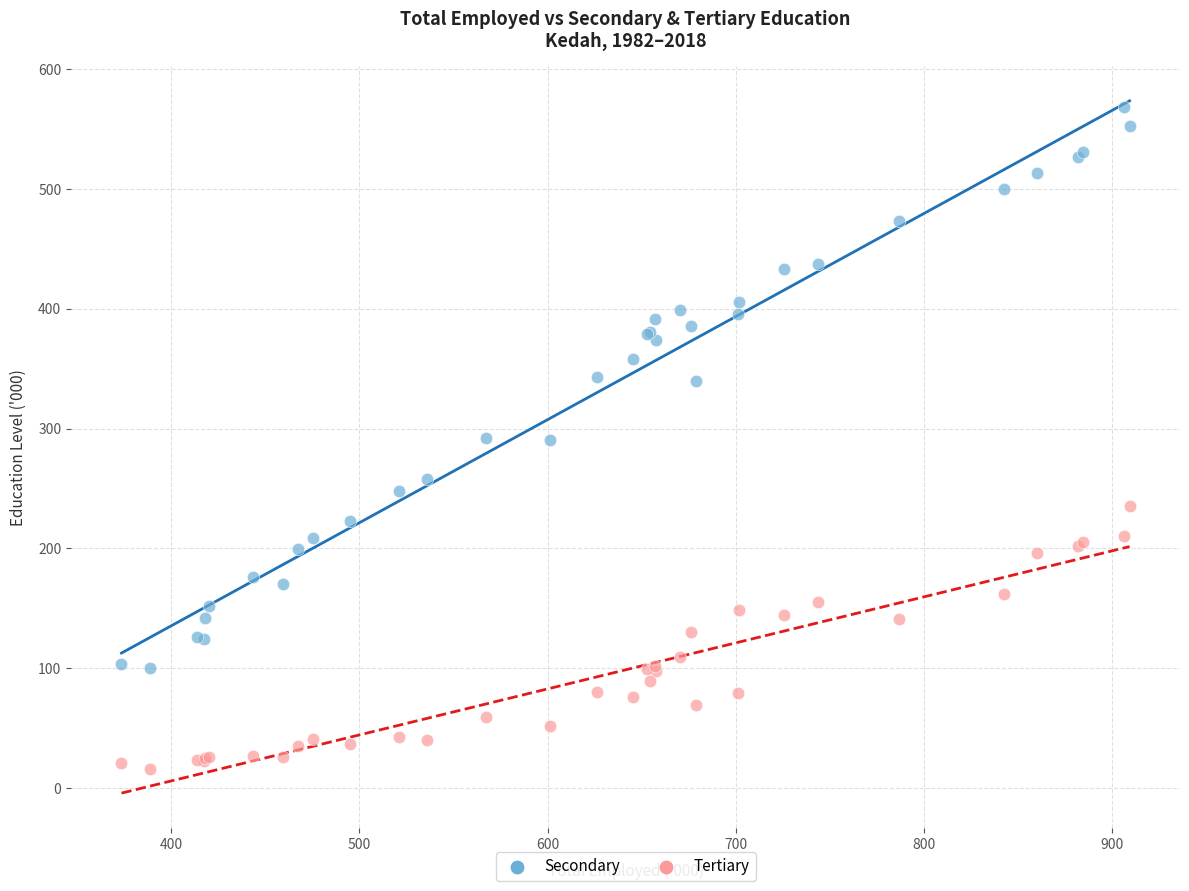

Which series reaches the maximum Y coordinate?

Secondary